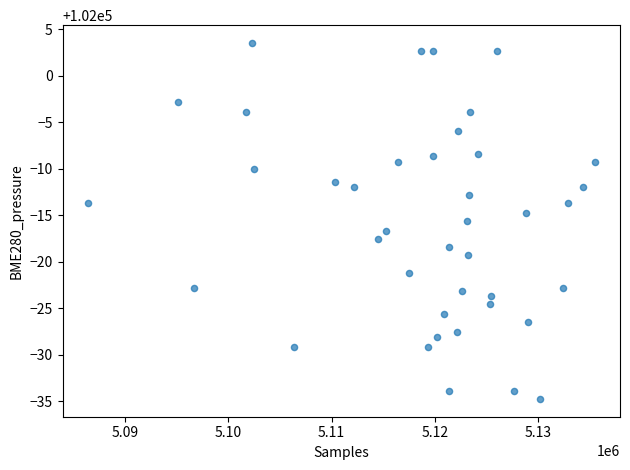

What is the range of X values (max minus min)?

49125.0